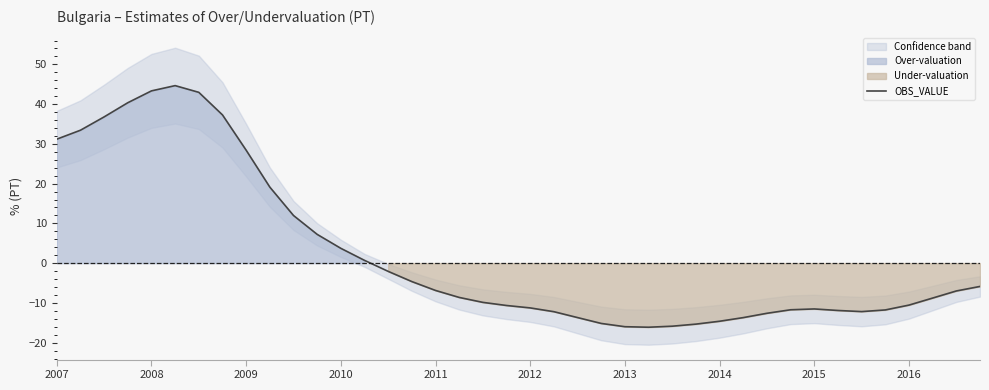

What is the sum of all values?

90.2